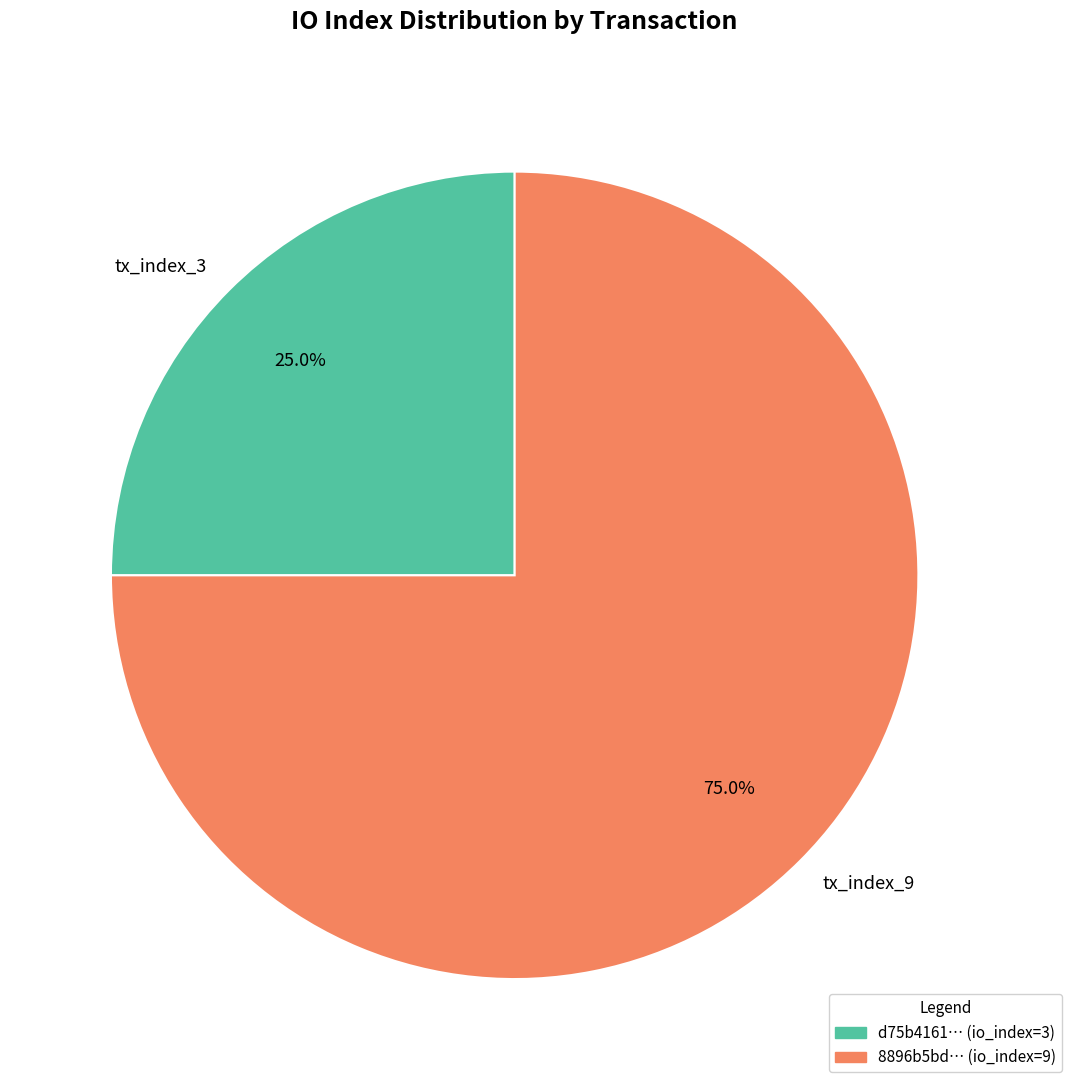

Is there any slice that represents more than half of the pie?

Yes